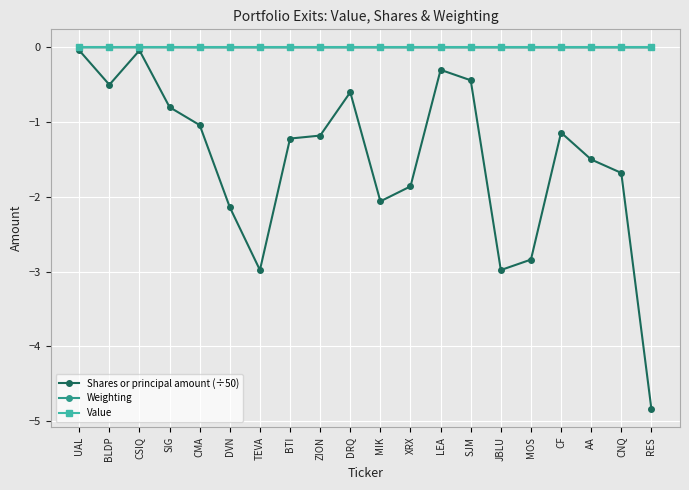

True or false: Value has a value of 0.0 at CMA.

True